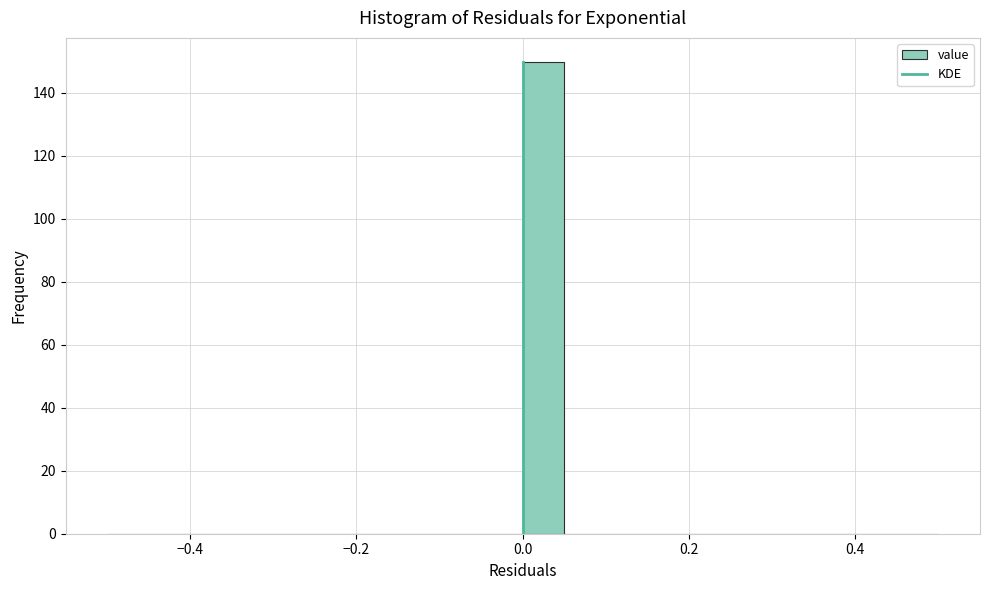

Read against the x-axis, roughly where is the centre of the tallest bar?

0.02